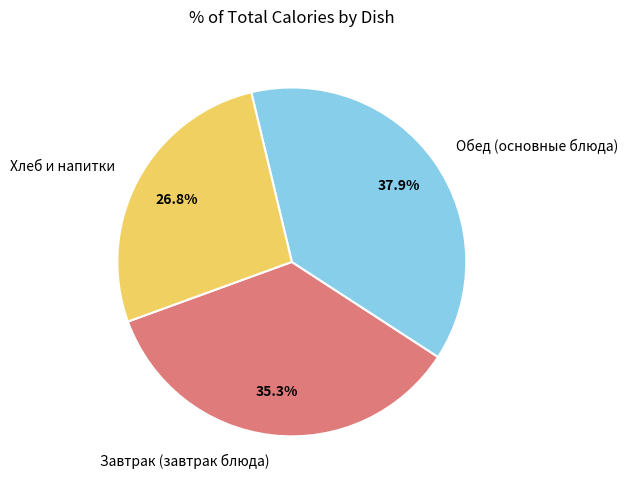

To the nearest percent, what is the difference between the largest and smallest slice percentages?

11%